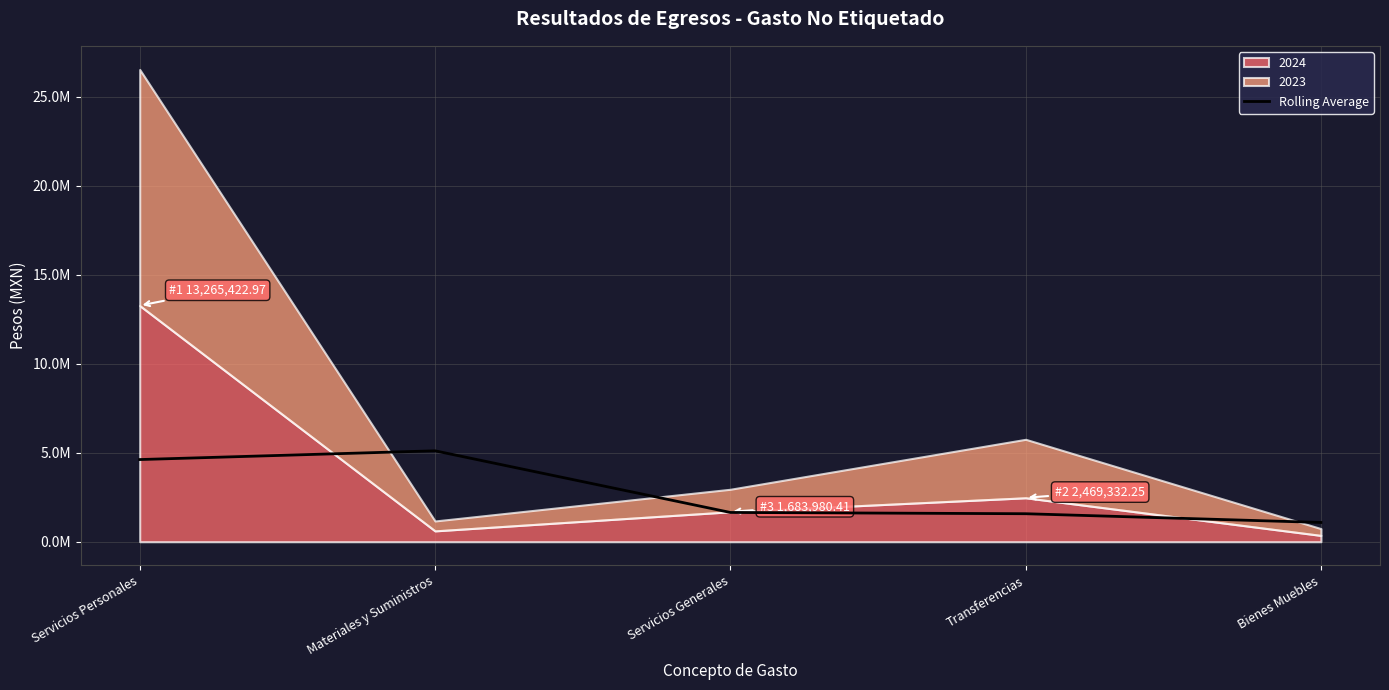

Reading left to right, transcribe all the data shown in this chart.

Servicios Personales=4615711.0	Materiales y Suministros=5106914.9	Servicios Generales=1644399.9	Transferencias=1572858.4	Bienes Muebles=1081654.5